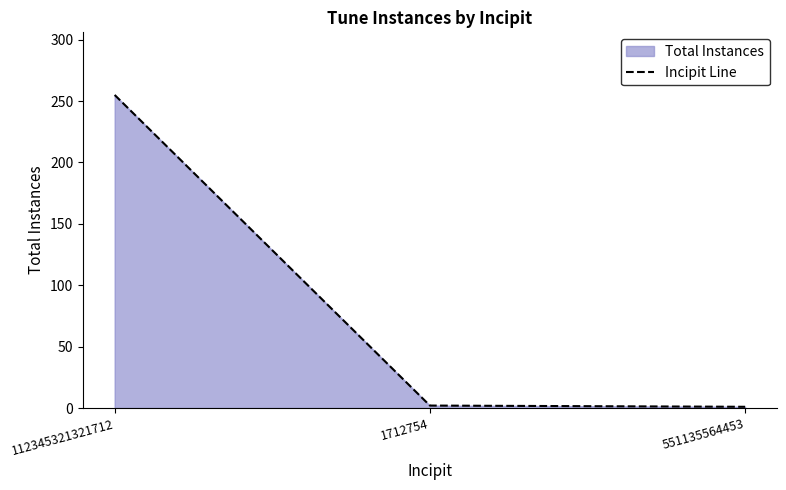

What is the sum of the values at 1712754 and 112345321321712?

257